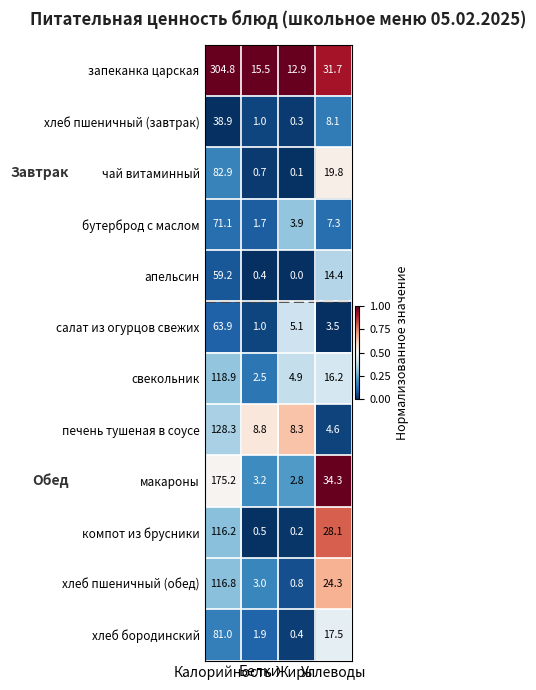

What is the lowest value of the печень тушеная в соусе series?

4.6